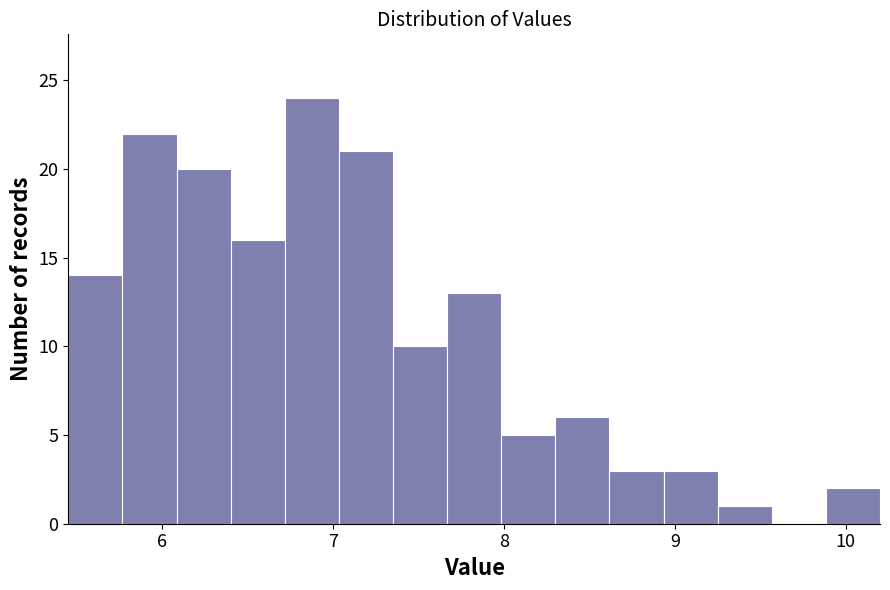

Around what value on the x-axis is the tallest bar? Give the approximate position of its centre, as read against the axis.

6.9